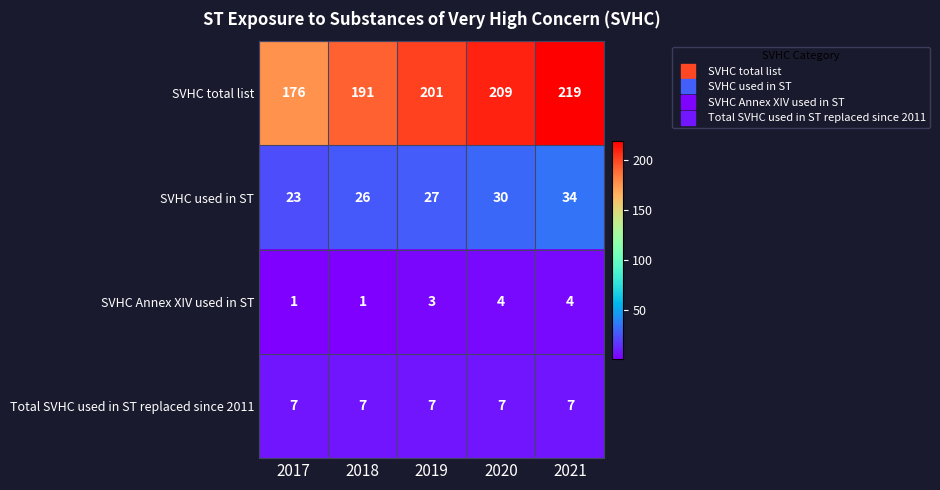

Reading left to right, transcribe all the data shown in this chart.

SVHC total list: 176	191	201	209	219
SVHC used in ST: 23	26	27	30	34
SVHC Annex XIV used in ST: 1	1	3	4	4
Total SVHC used in ST replaced since 2011: 7	7	7	7	7